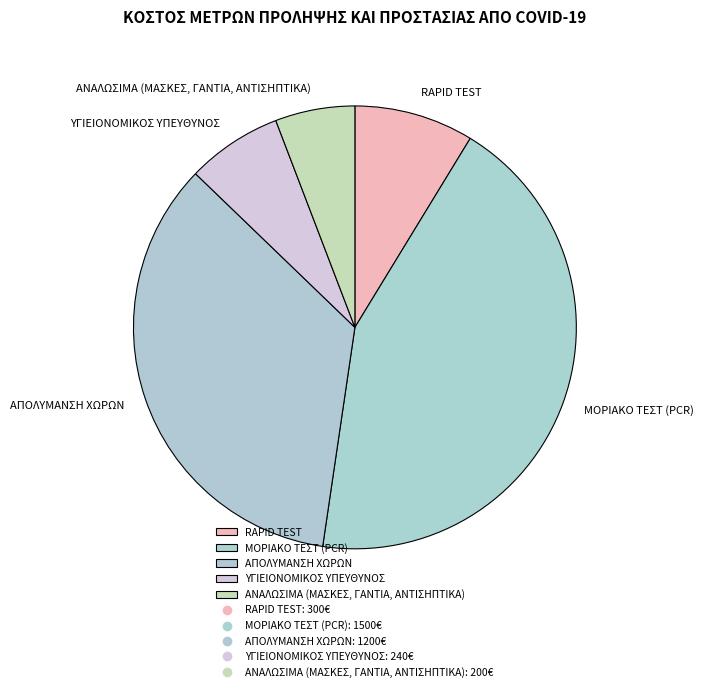

Which slice is the largest?

ΜΟΡΙΑΚΟ ΤΕΣΤ (PCR)